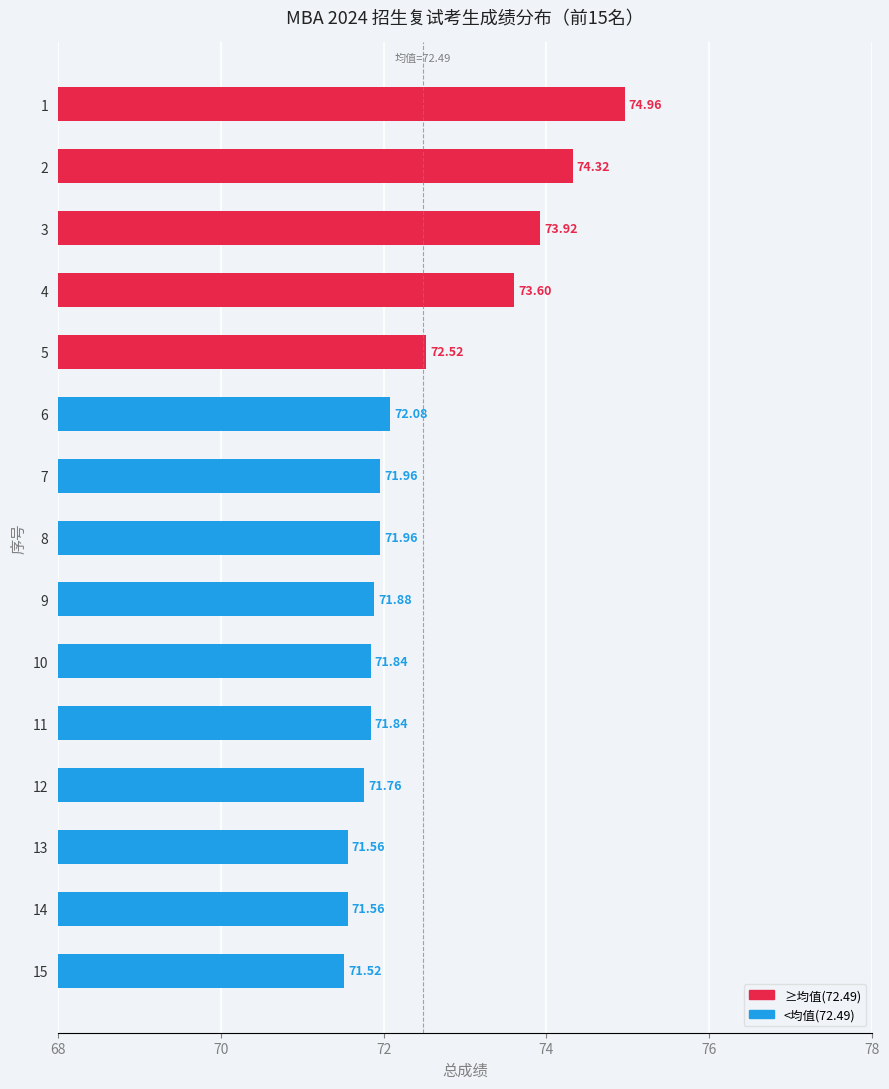

What is the sum of the values at 12 and 9?

143.6